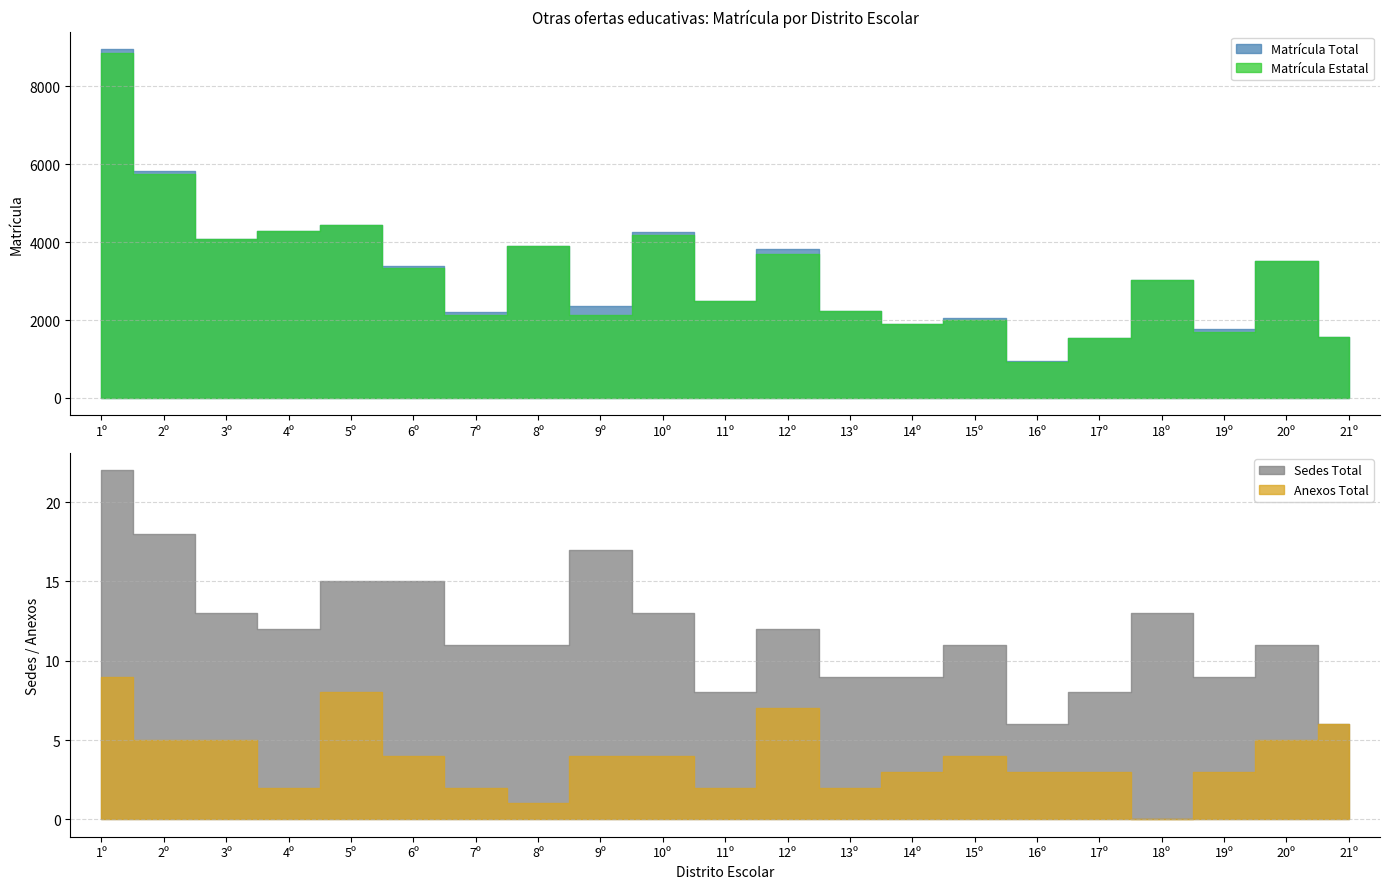

Which series has the largest range (max minus min)?

Matrícula Total